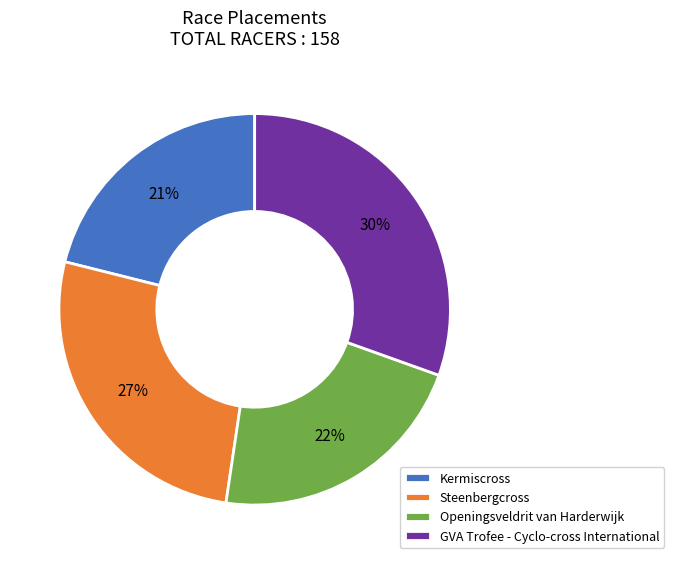

What is the smallest slice in the pie chart?

Kermiscross